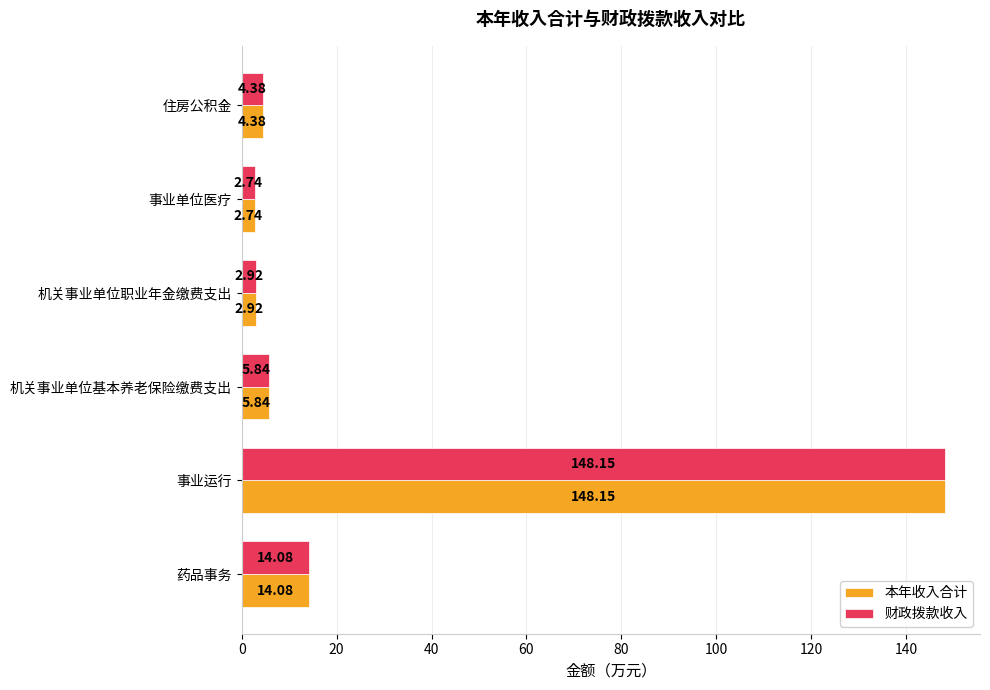

What is the difference between the 财政拨款收入 values at 机关事业单位职业年金缴费支出 and 住房公积金?

1.5